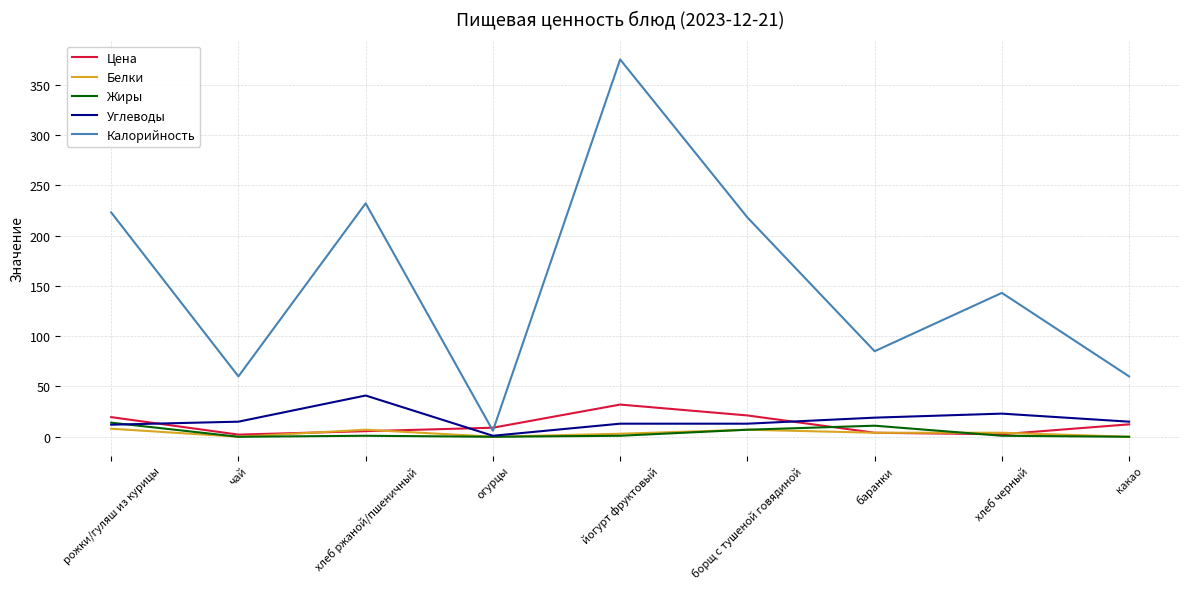

The value of Калорийность at борщ с тушеной говядиной is 362.3. True or false?

False